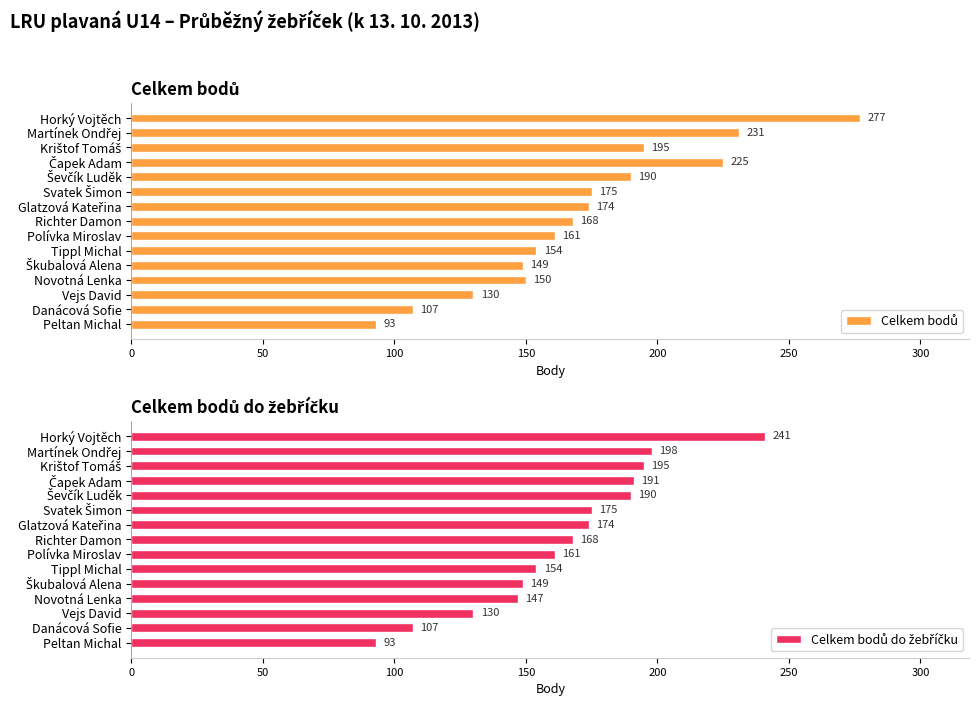

What is the minimum value for Celkem bodů?

93